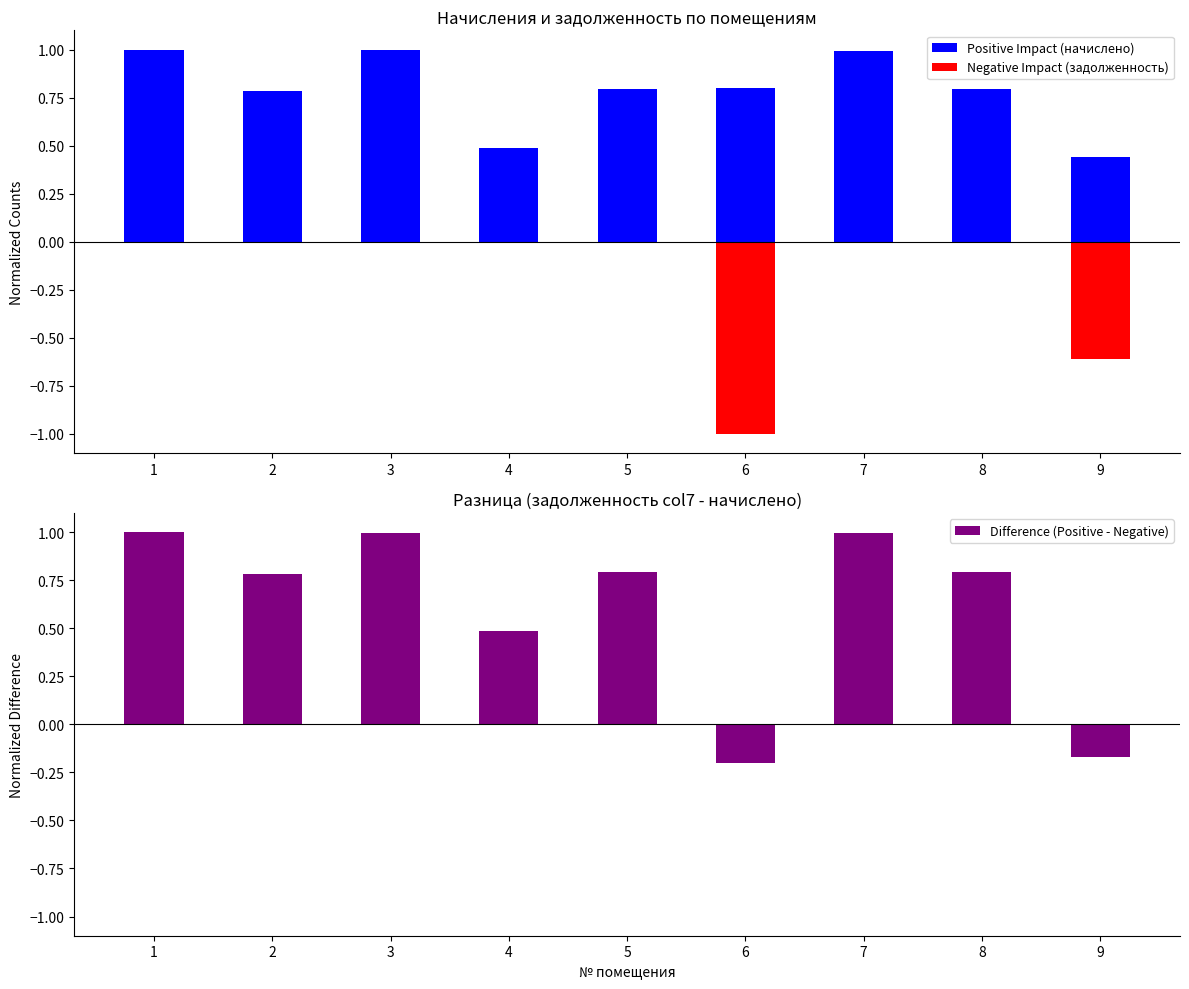

The value of Negative Impact (задолженность) at 9 is -1.0. True or false?

False